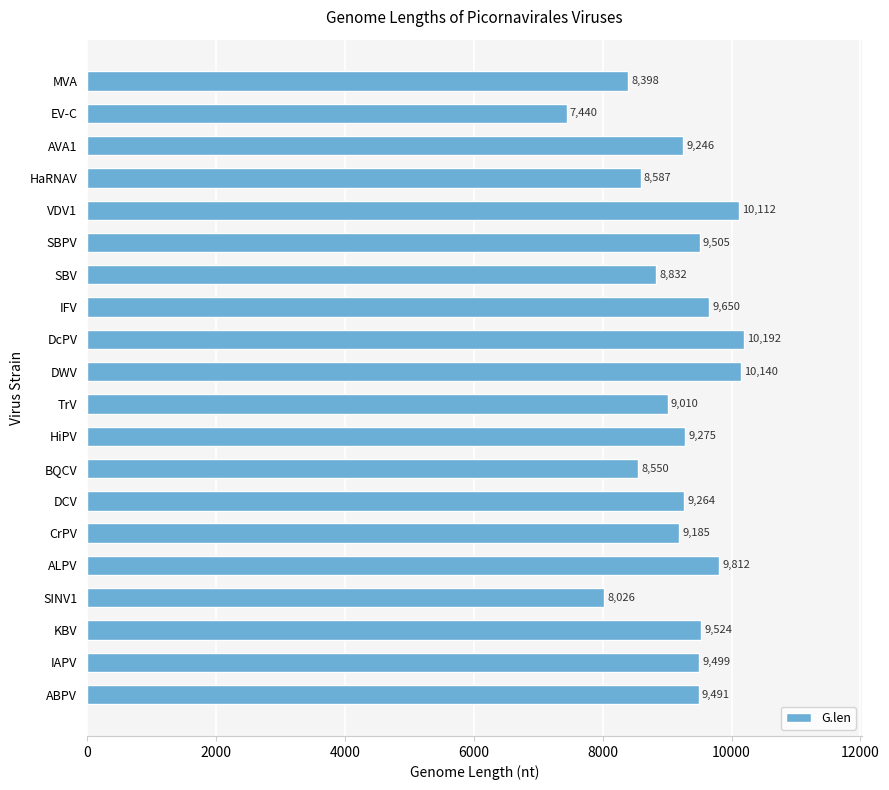

Is it true that the value at SBV is 15115?

False